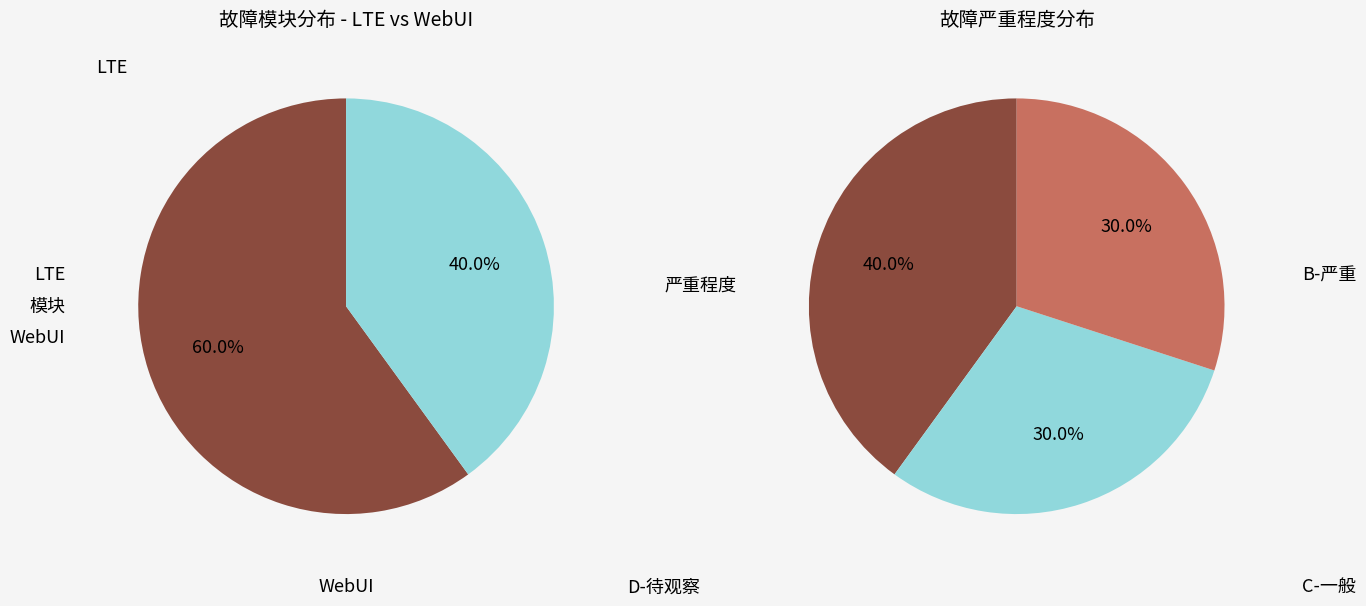

To the nearest percent, what percentage of the pie is WebUI?

40%